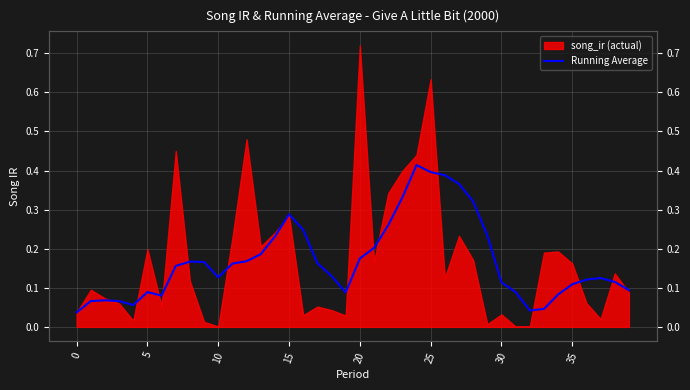

Is it true that the value at 13 is 0.2?

True